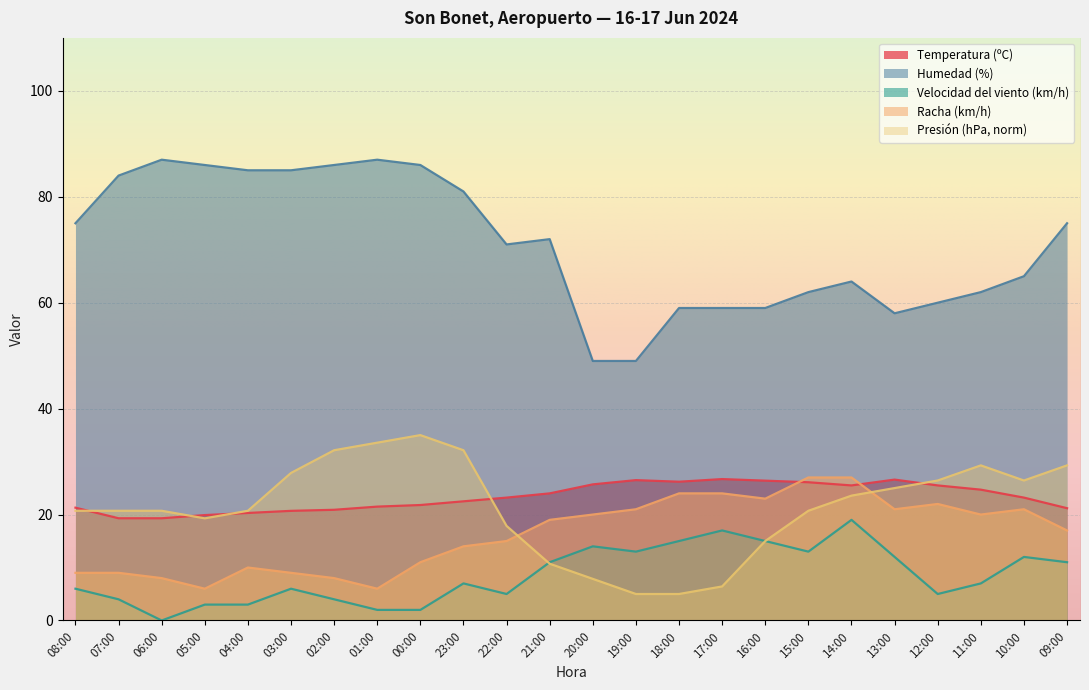

What is the label of the 6th point from the left?

03:00